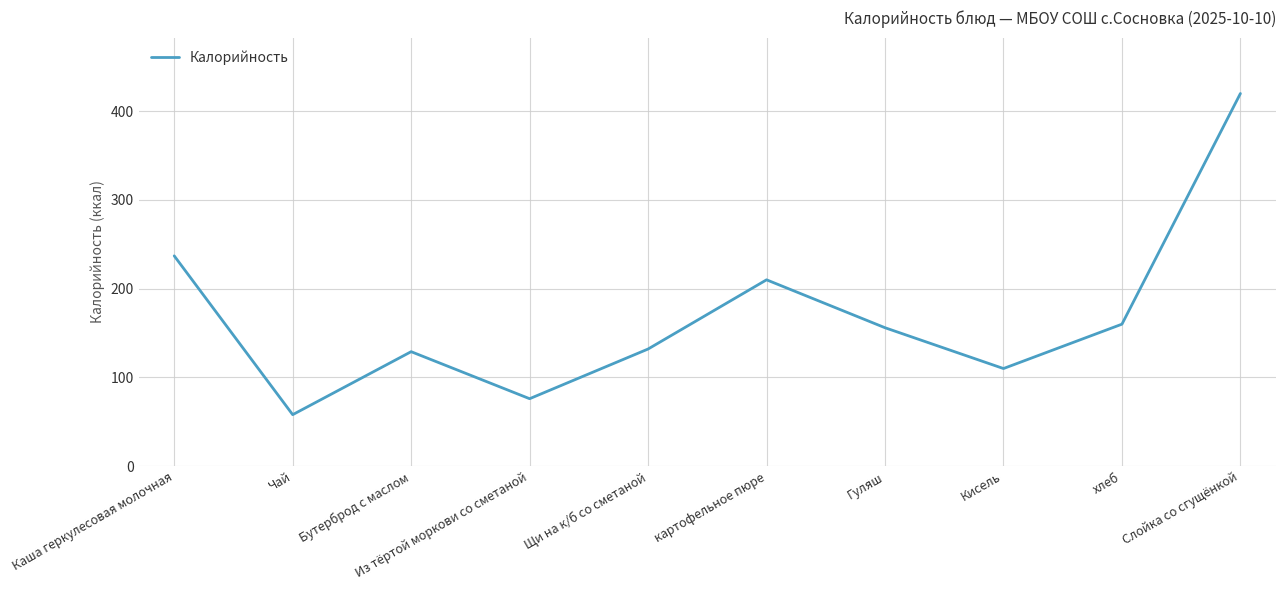

Which label corresponds to the smallest value in the chart?

Чай